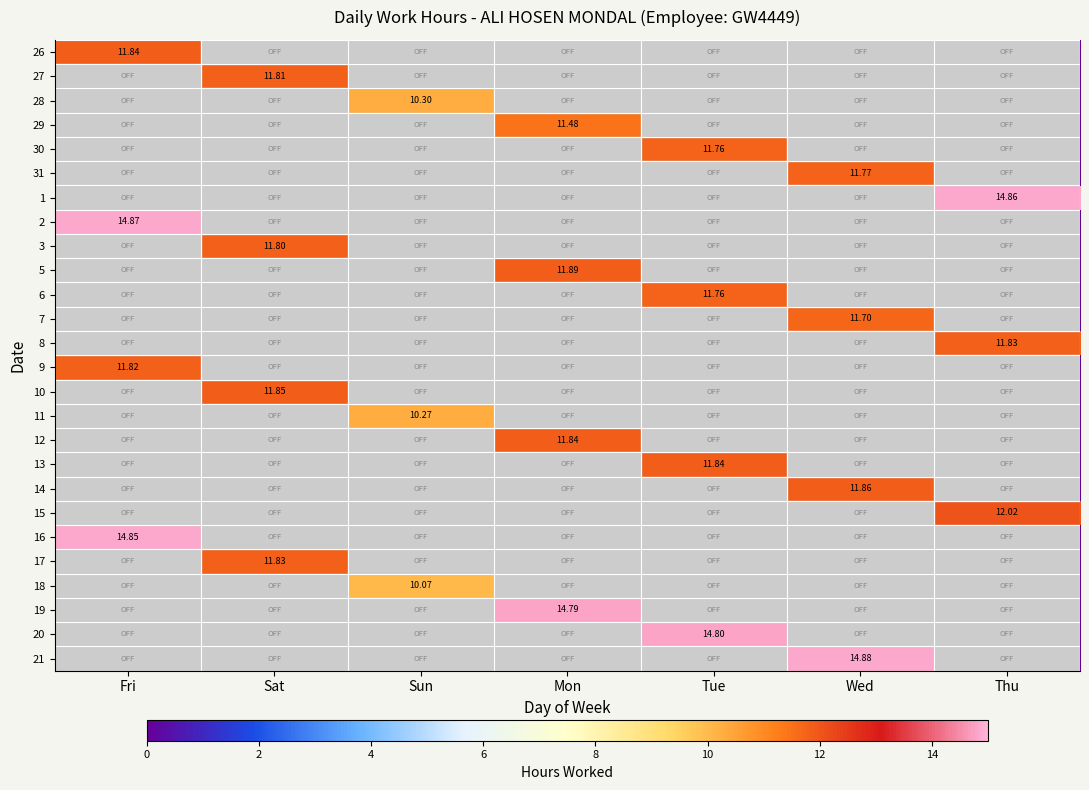

At which label does 10 reach its peak?

Sat